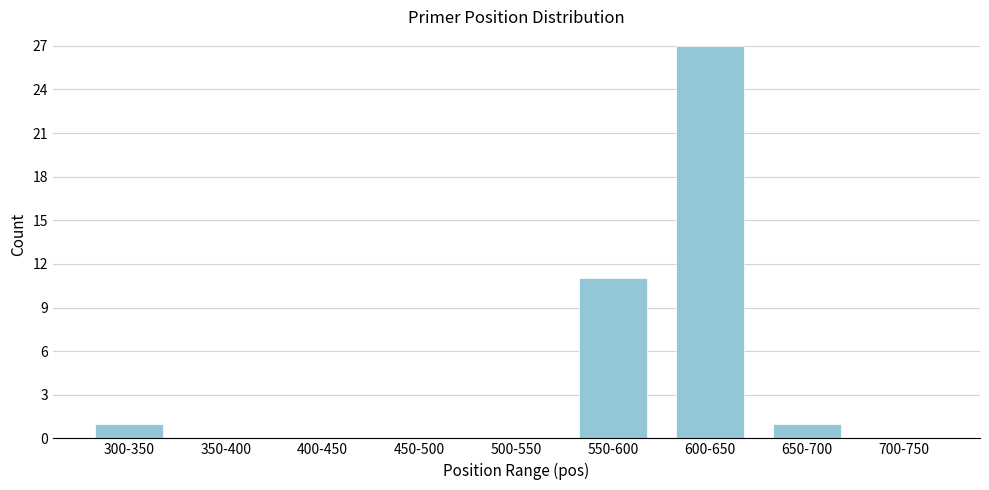

Reading left to right, what are all the values shown in this chart?

300-350=1	350-400=0	400-450=0	450-500=0	500-550=0	550-600=11	600-650=27	650-700=1	700-750=0